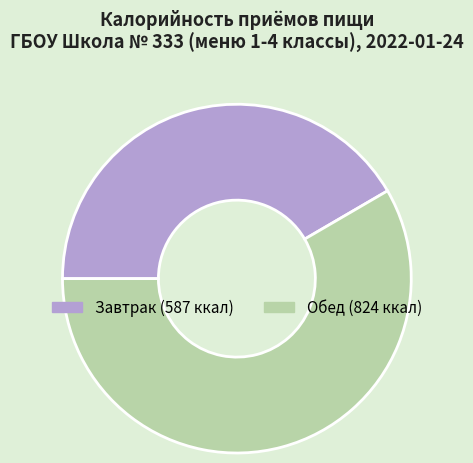

Does any single category account for the majority?

Yes